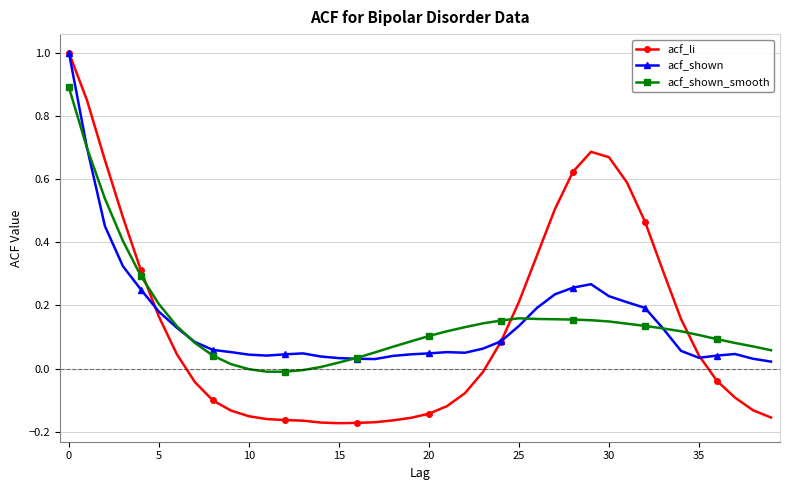

What are all the series names shown in the legend?

acf_li, acf_shown, acf_shown_smooth